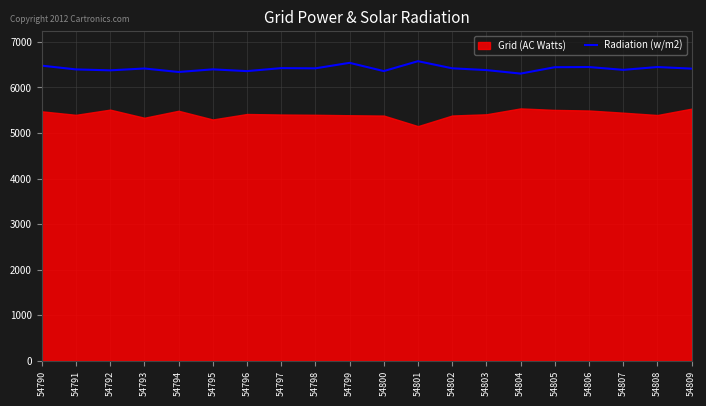

True or false: Radiation (w/m2) has a value of 1299 at 54794.

False